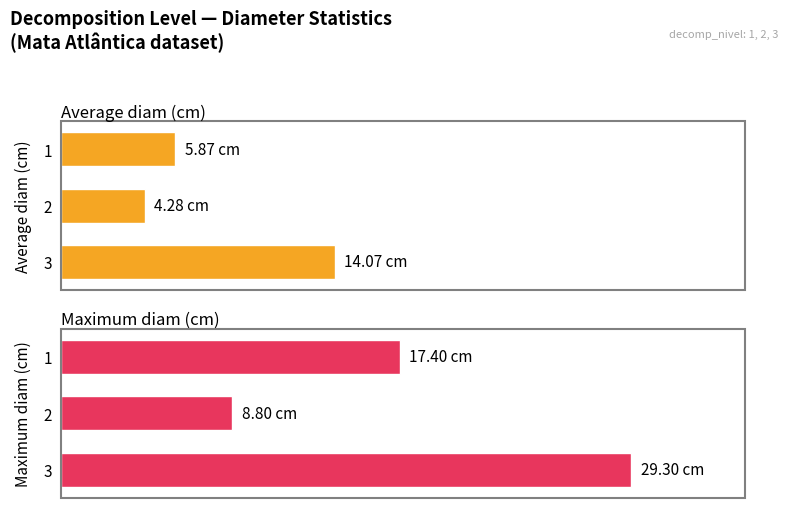

At 3, list the series in order from smallest to largest.

Average diam (cm), Maximum diam (cm)